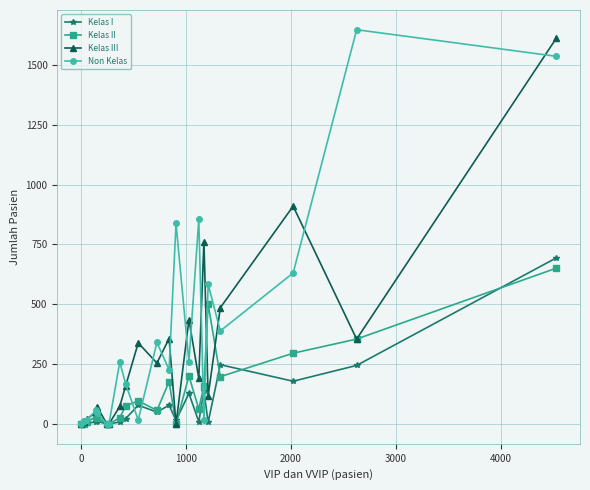

What are all the series names shown in the legend?

Kelas I, Kelas II, Kelas III, Non Kelas